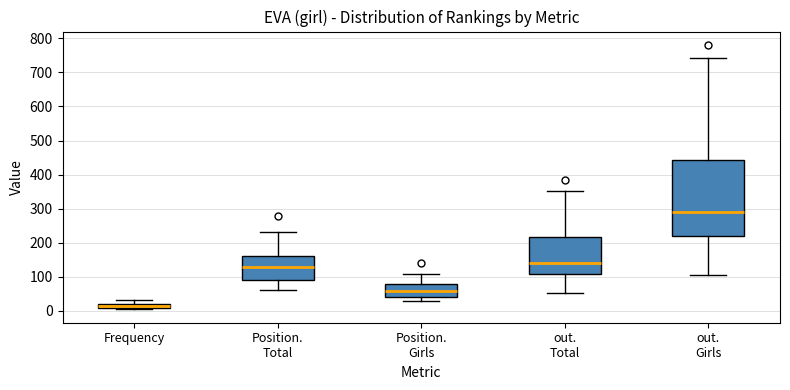

Where is the upper edge of the box for out. Total on the y-axis? The values are not printed on the chart, so give them approximately, as read against the axis.

220